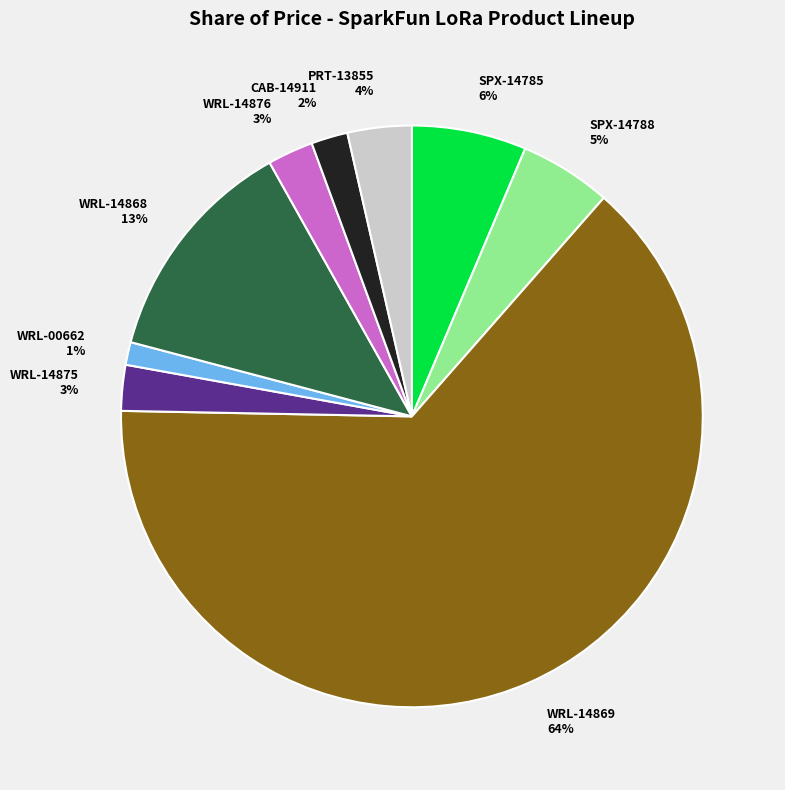

Which category has the smallest portion of the pie?

WRL-00662